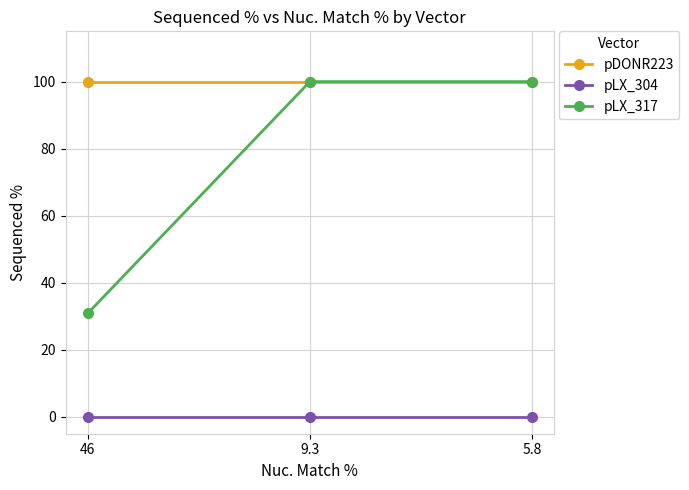

Rank the series by their average value, from highest to lowest.

pDONR223, pLX_317, pLX_304